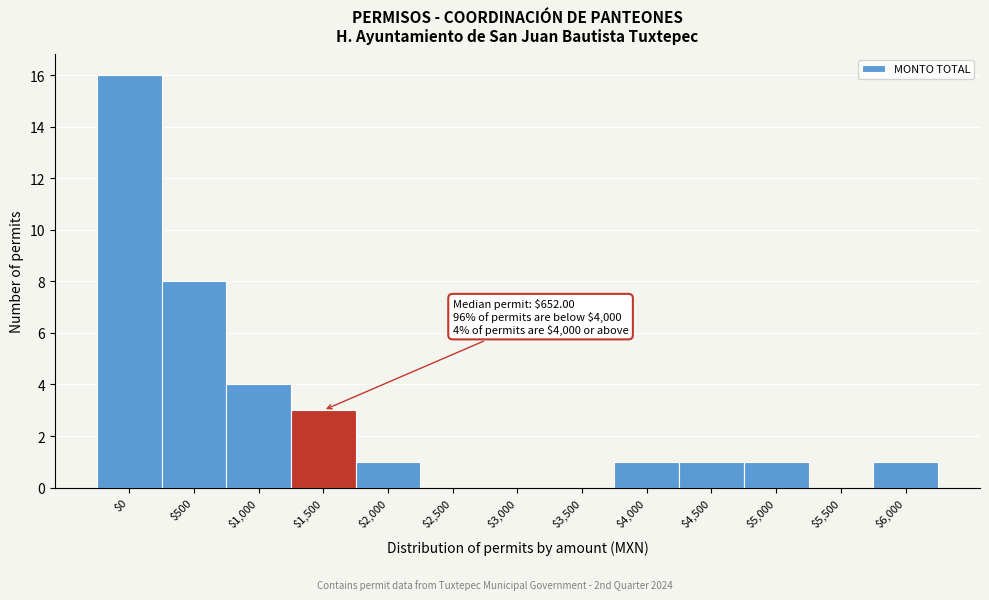

The chart shows a value of 7 at $1,000. True or false?

False